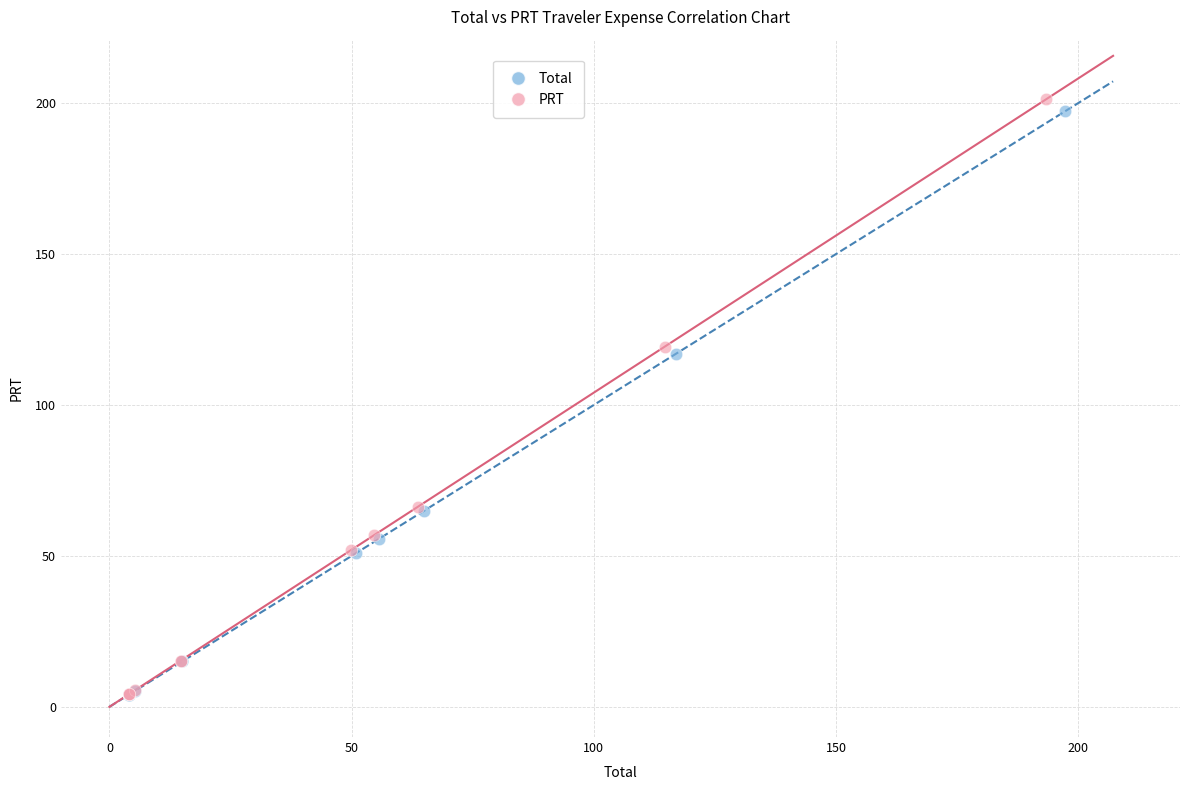

Which series reaches the maximum Y coordinate?

PRT